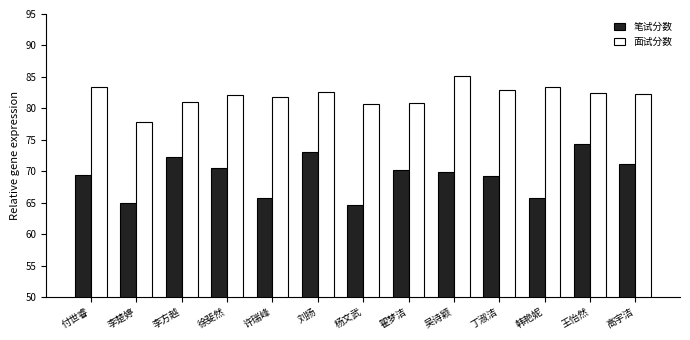

At how many categories does at least one series exceed 72?

13